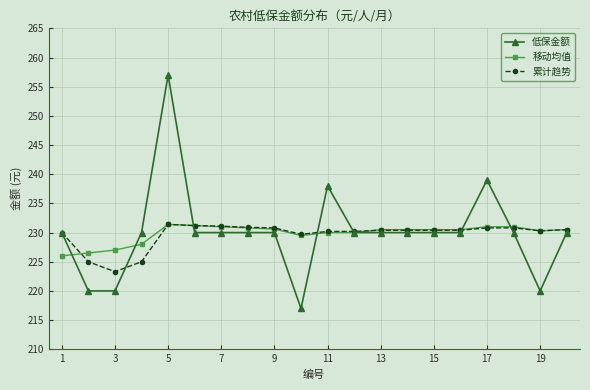

True or false: 低保金额 has more than 0 points higher than both neighbors.

True